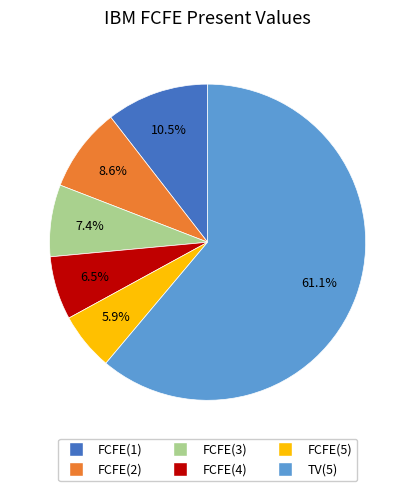

Count the number of slices in the pie.

6